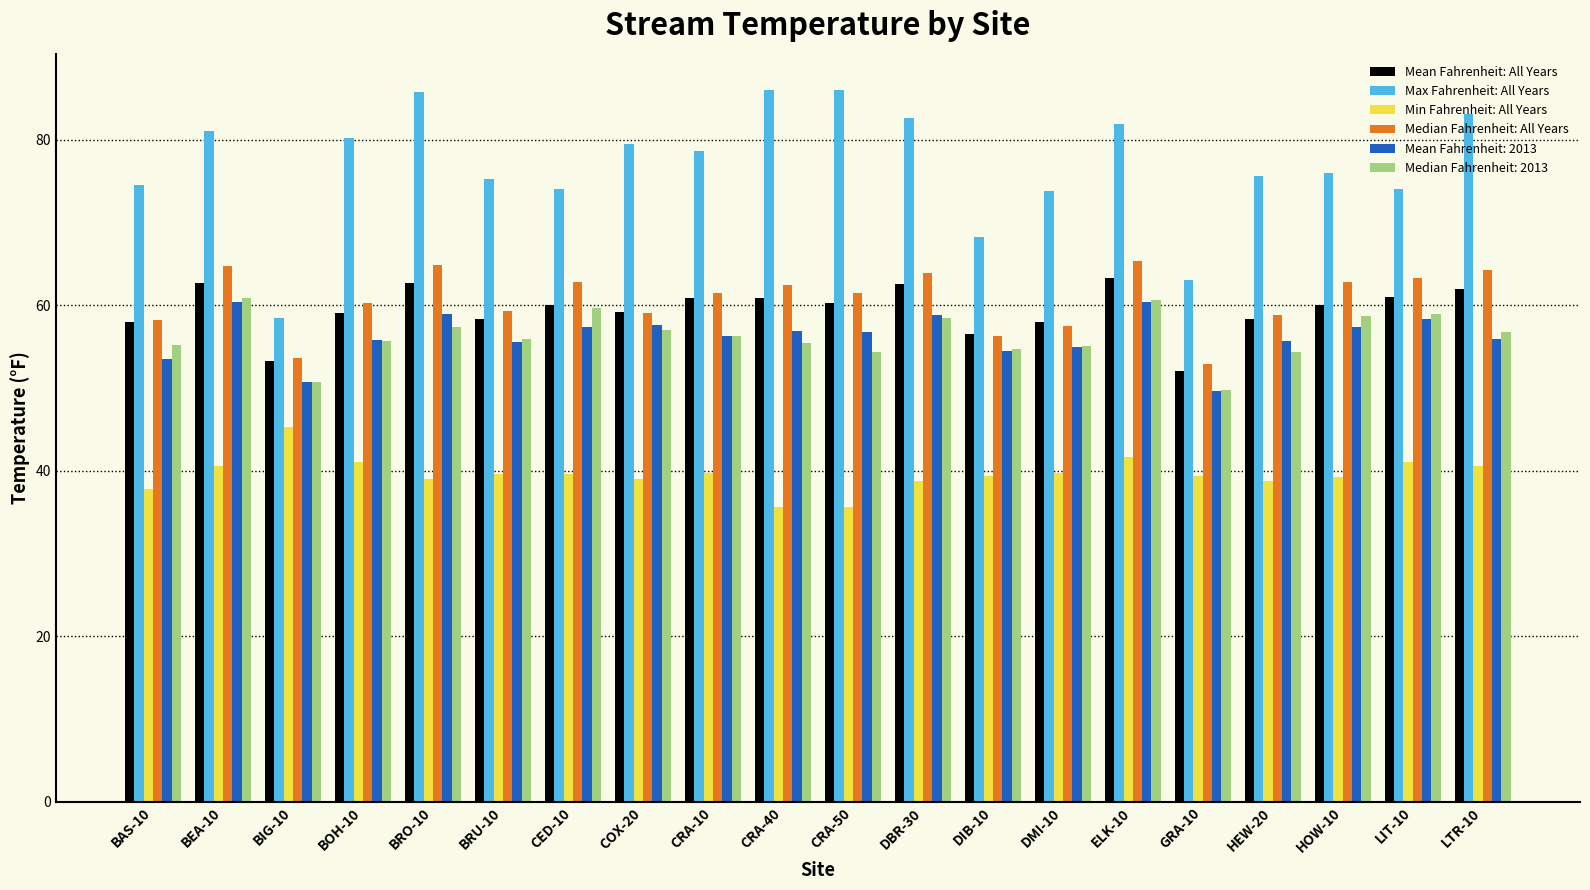

What is the greatest value displayed?

86.0